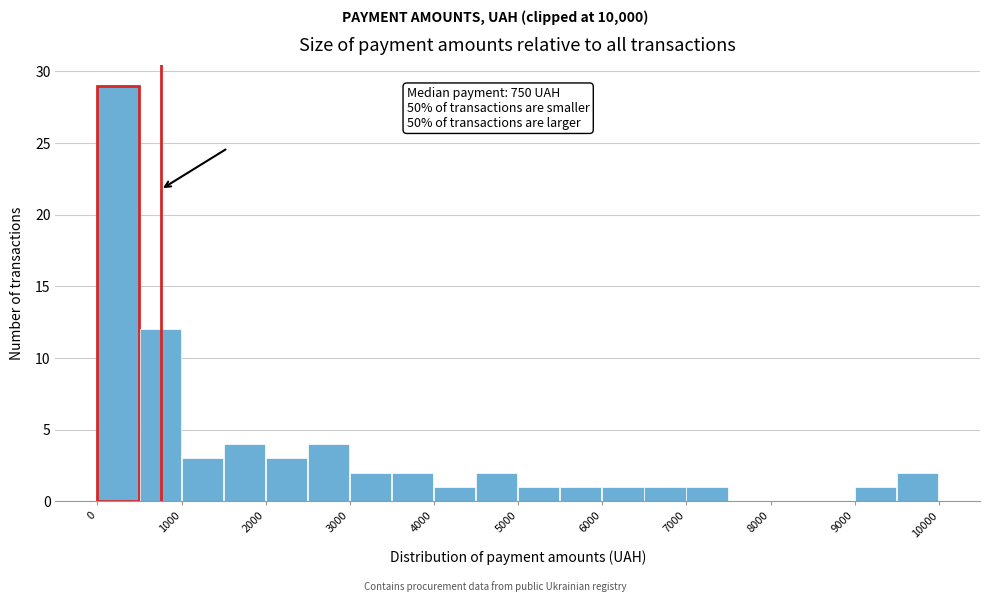

Over which range of the x-axis is the bar tallest?

0 to 500